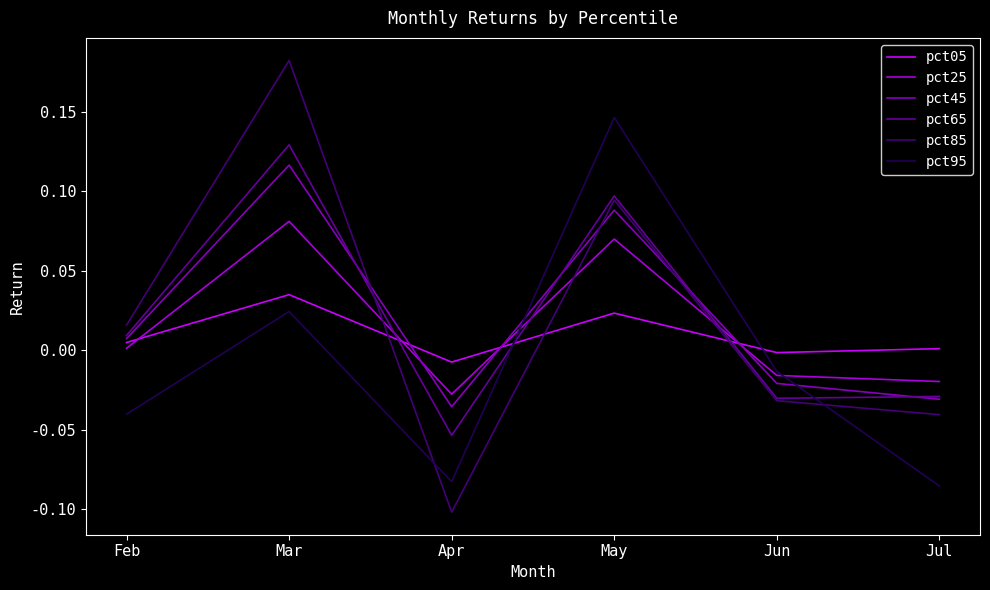

What are all the series names shown in the legend?

pct05, pct25, pct45, pct65, pct85, pct95